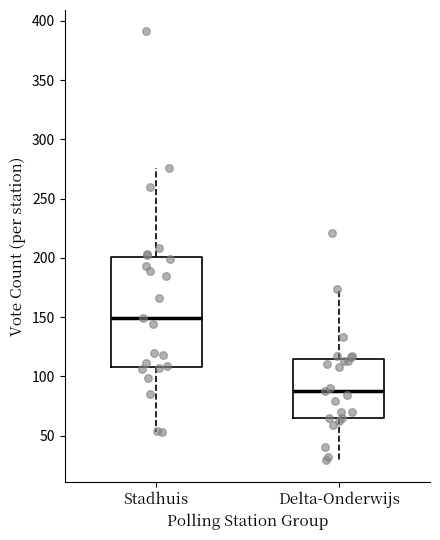

Reading left to right, read every box against the y-axis: the position of its median line, the range the box covers, and the ends of its whiskers. The values are not printed on the chart, so give them approximately, as read against the axis.

Stadhuis: median 150, box 110 to 200, whiskers 55 to 275
Delta-Onderwijs: median 90, box 65 to 115, whiskers 30 to 175